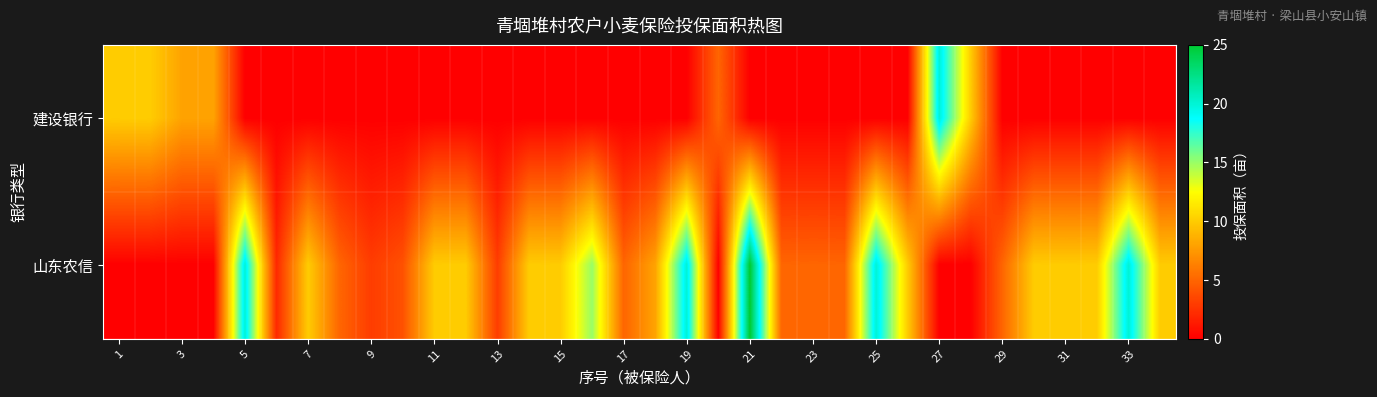

Count the number of categories in the chart.

34